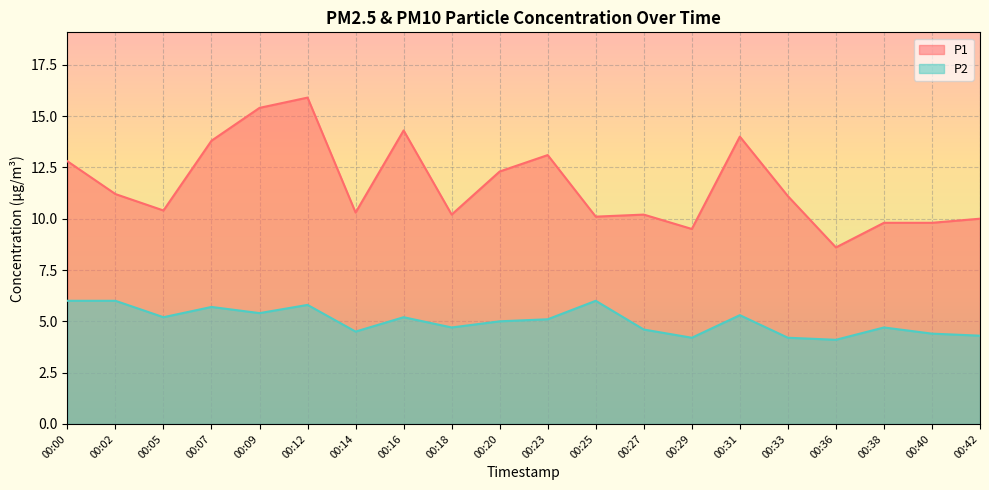

Is it true that P1 equals 10.0 at 00:42?

True